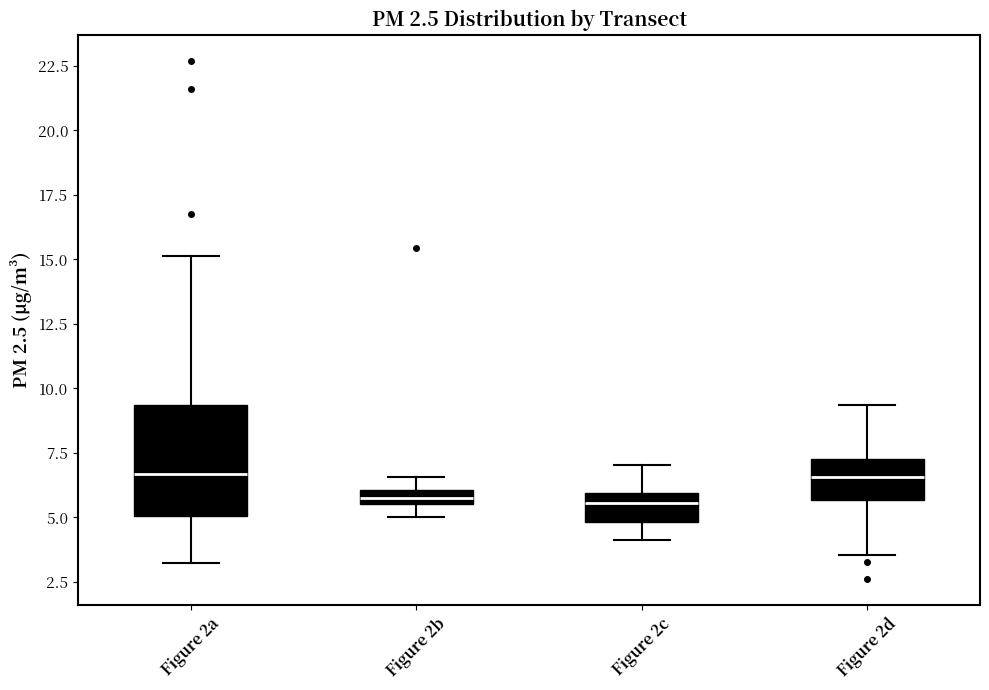

Comparing the boxes themselves (not the whiskers), which one is the tallest?

Figure 2a